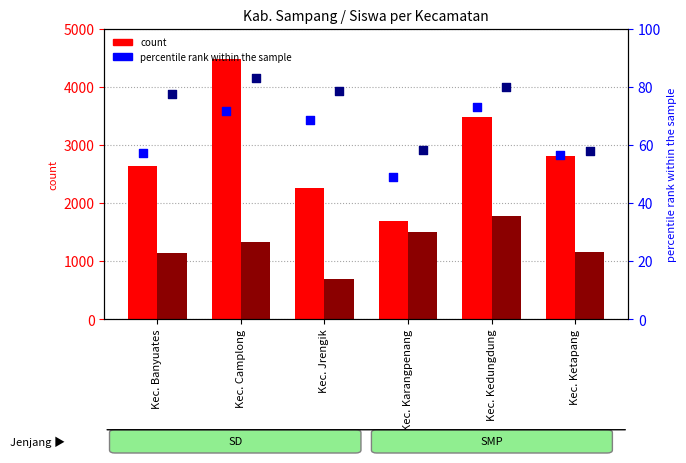

What is the total value across all series at Kec. Banyuates?

3911.6